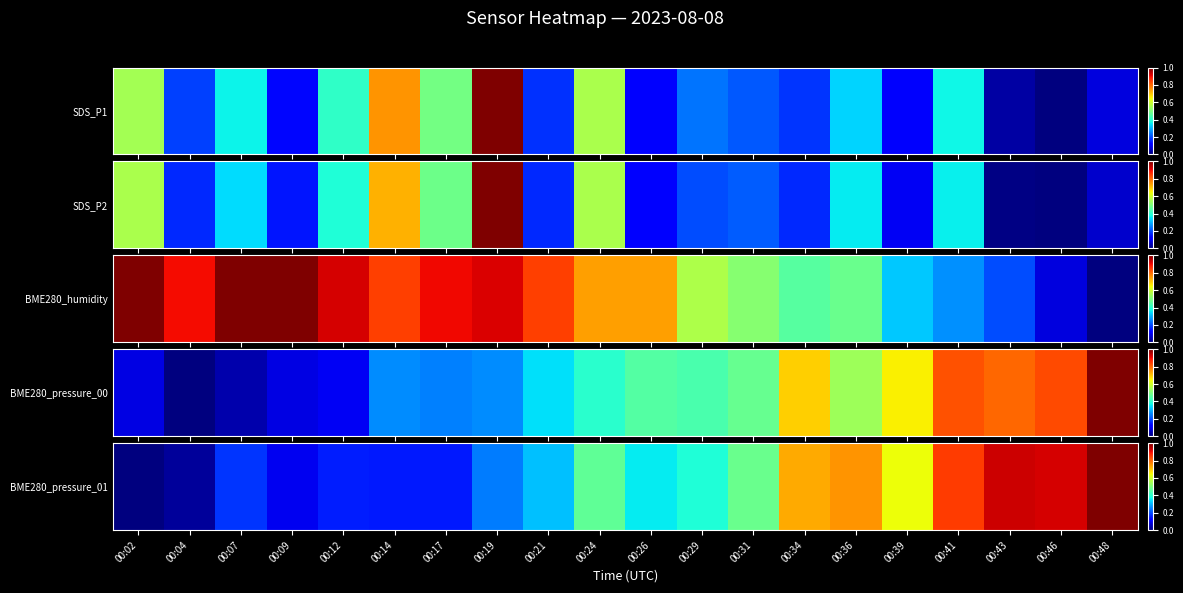

Rank the categories by value from highest to lowest.

00:48, 00:43, 00:46, 00:41, 00:36, 00:34, 00:39, 00:31, 00:24, 00:29, 00:26, 00:21, 00:19, 00:07, 00:12, 00:14, 00:17, 00:09, 00:04, 00:02